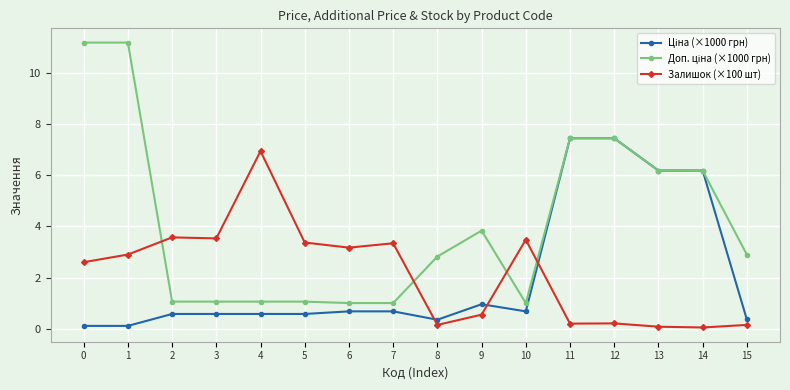

At how many categories does at least one series exceed 6?

7